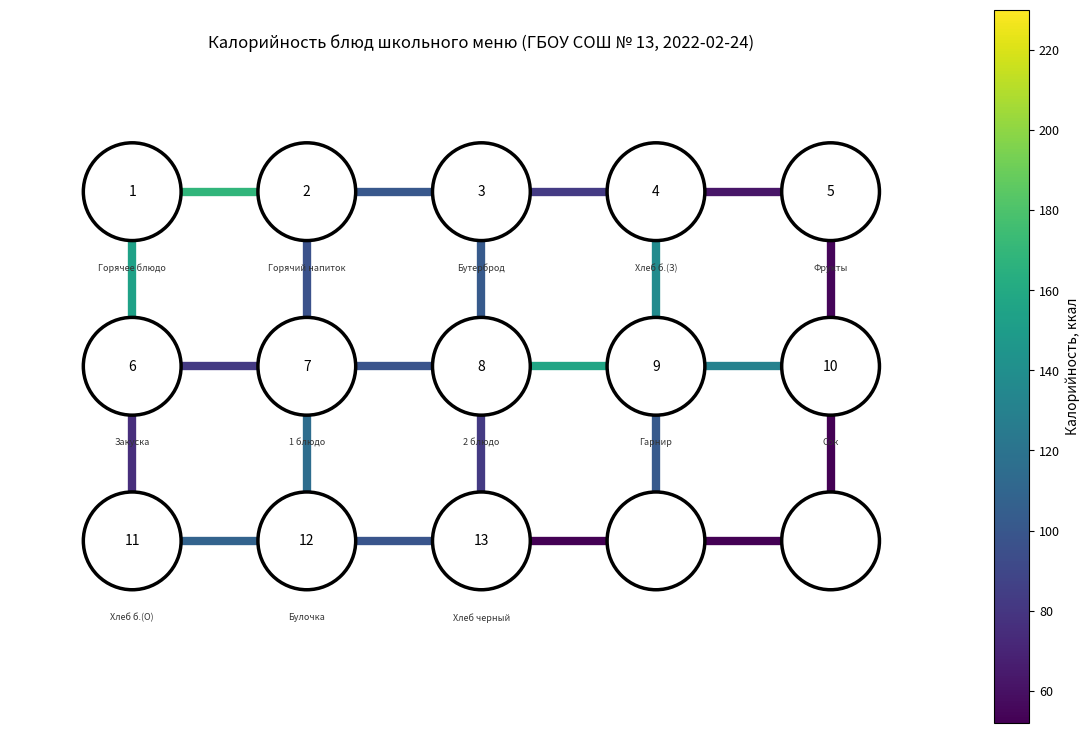

Count the number of categories in the chart.

2